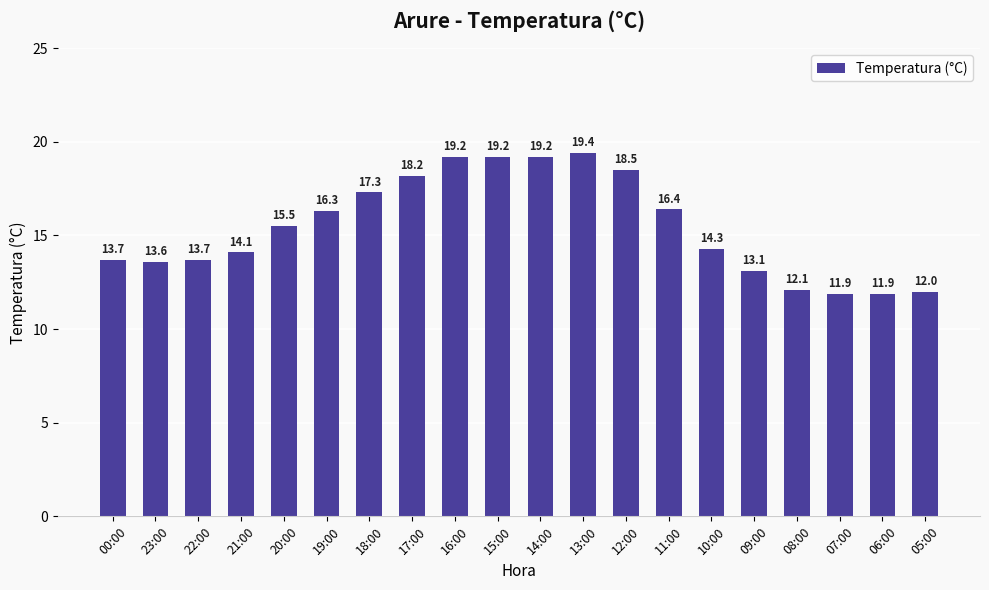

What value does the data have at 22:00?

13.7